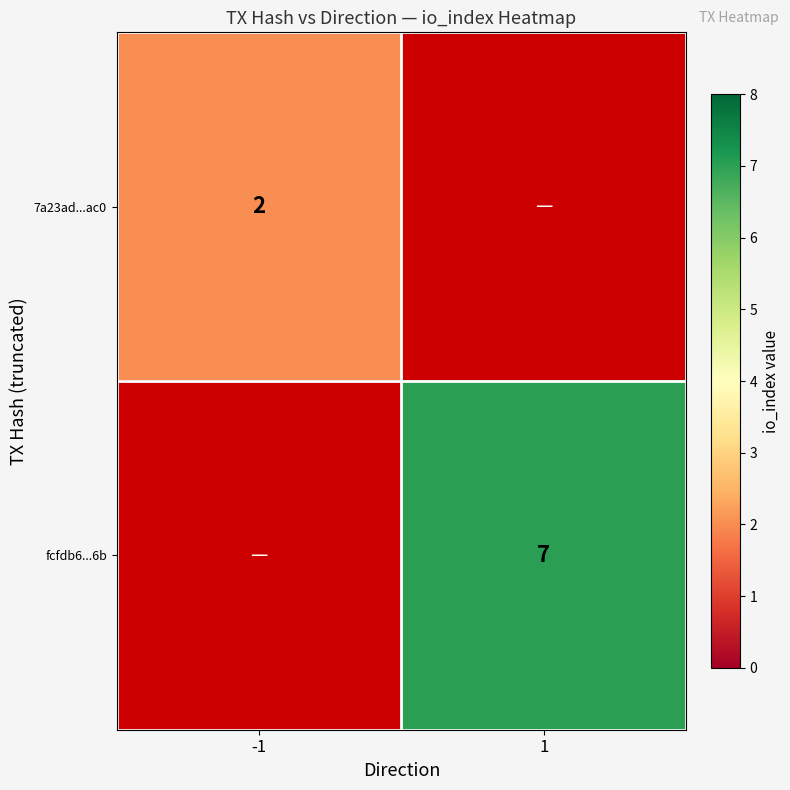

What is the greatest value displayed?

7.0